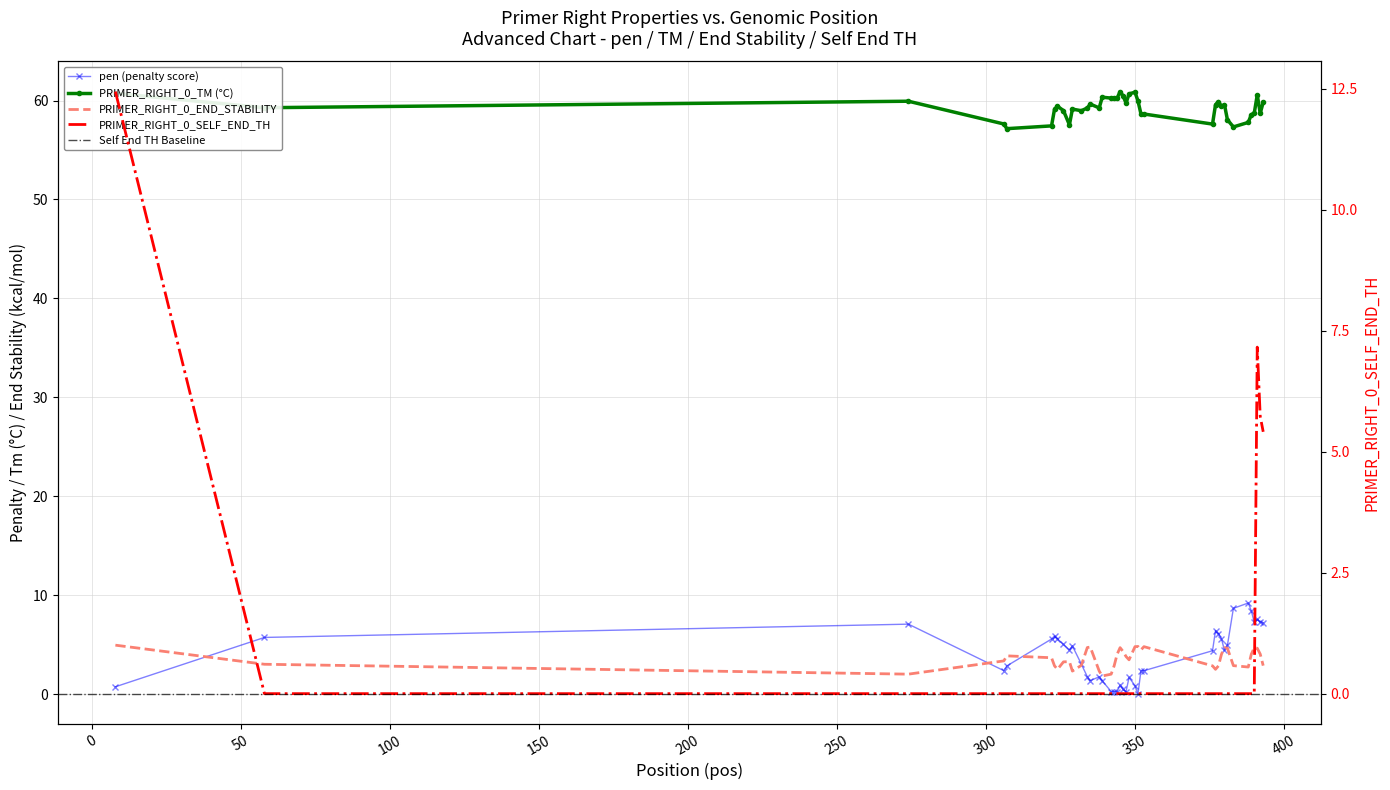

What is the difference between the maximum and minimum values in the PRIMER_RIGHT_0_TM series?

3.8